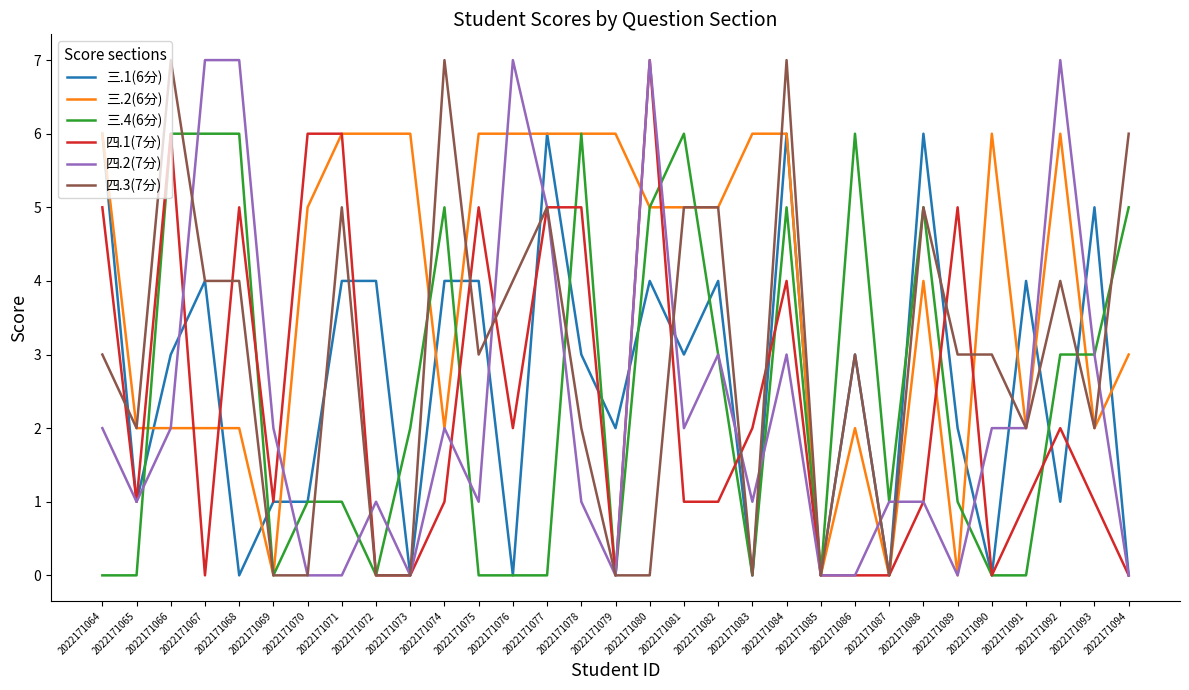

What is the maximum value shown in the chart?

7